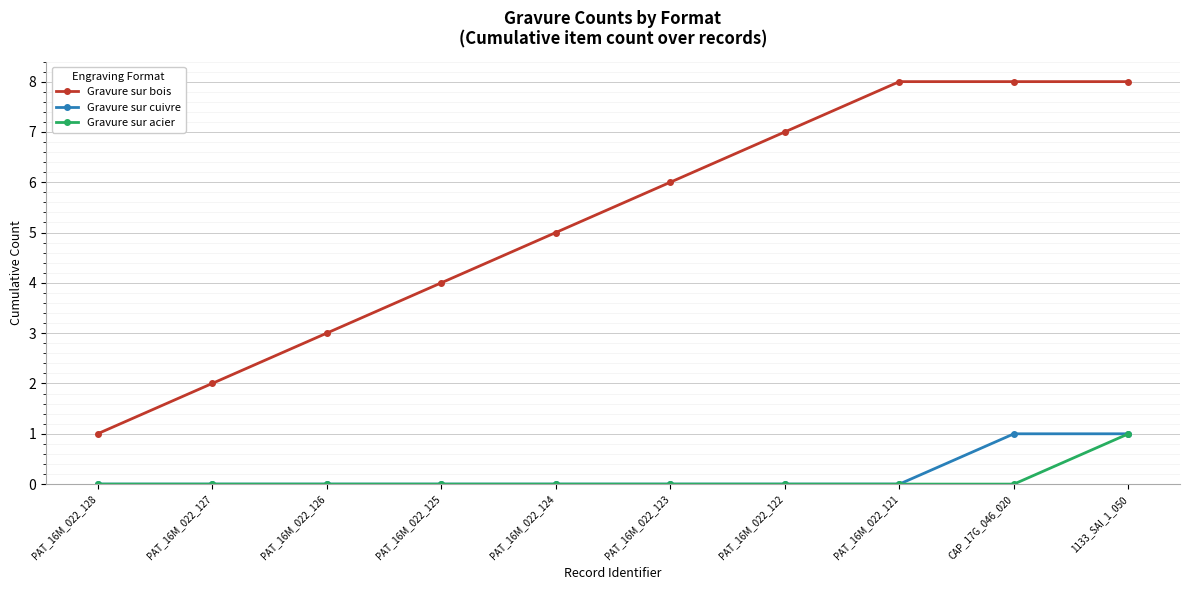

The Gravure sur bois series shows 1 at PAT_16M_022_126. True or false?

False